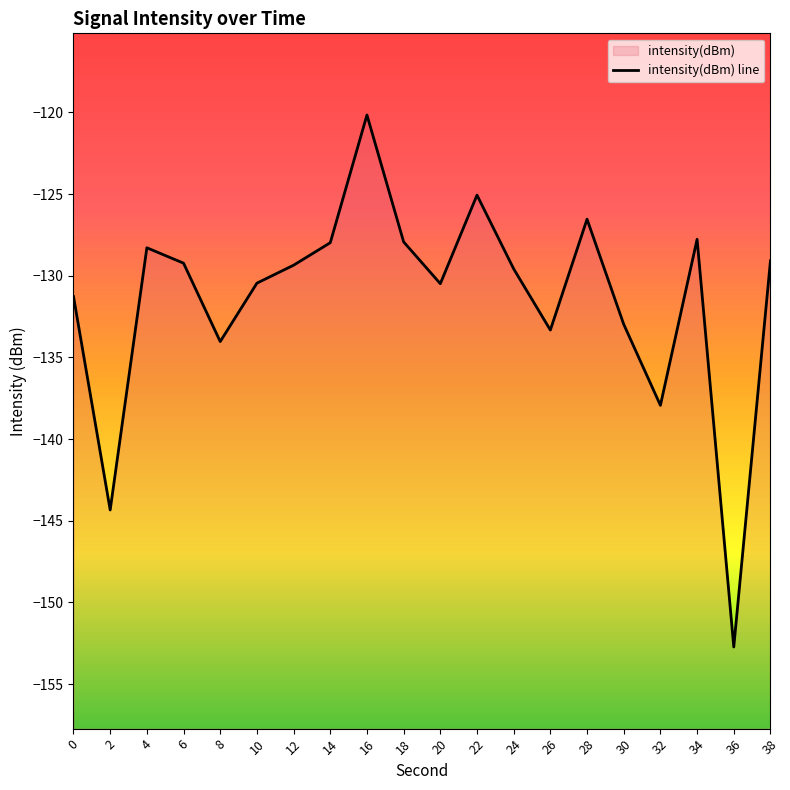

Where is the first local minimum?

2